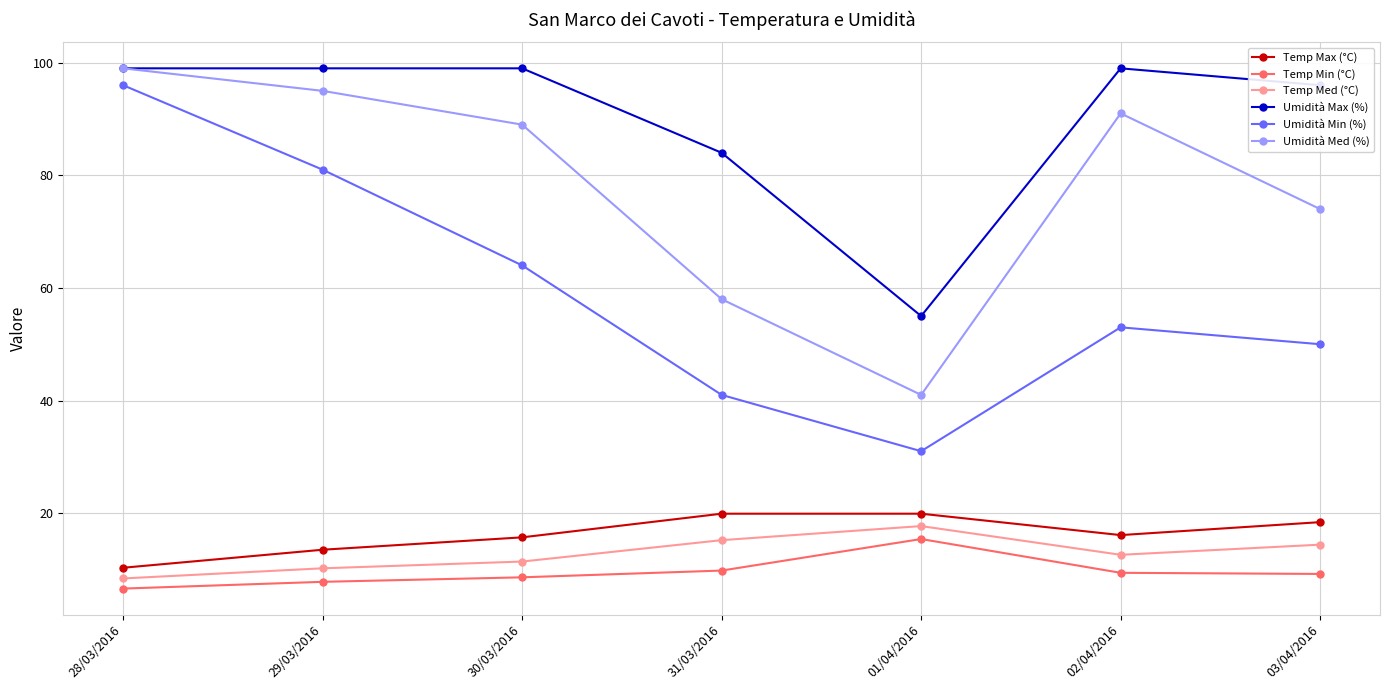

What is the maximum value shown in the chart?

99.0